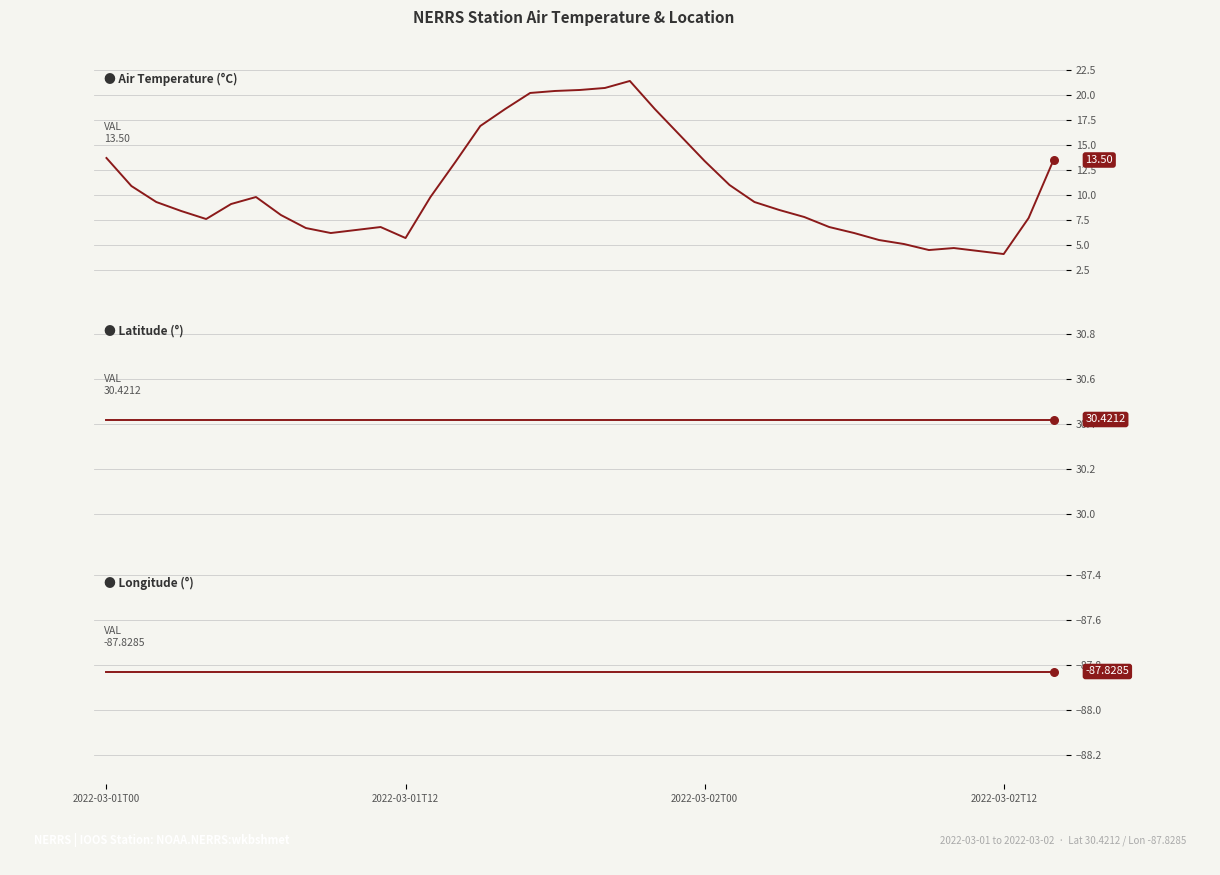

Is the value of longitude at 38 greater than the value of latitude at 2022-03-02T00?

No